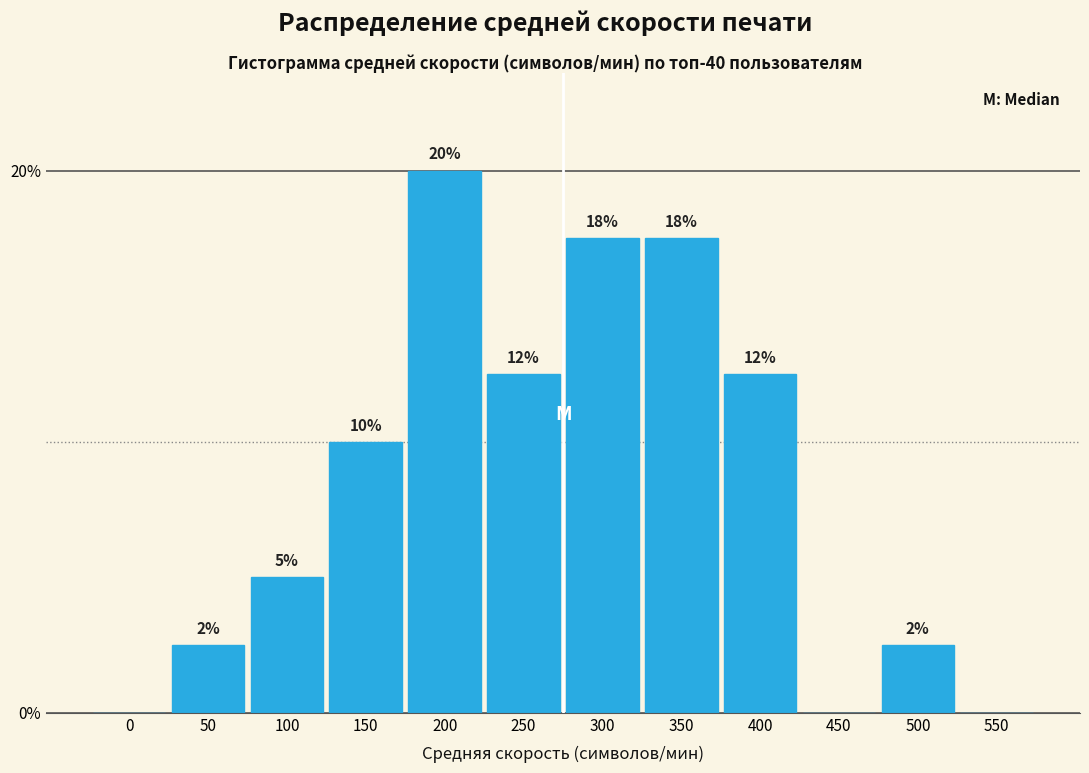

Are the bars horizontal?

No